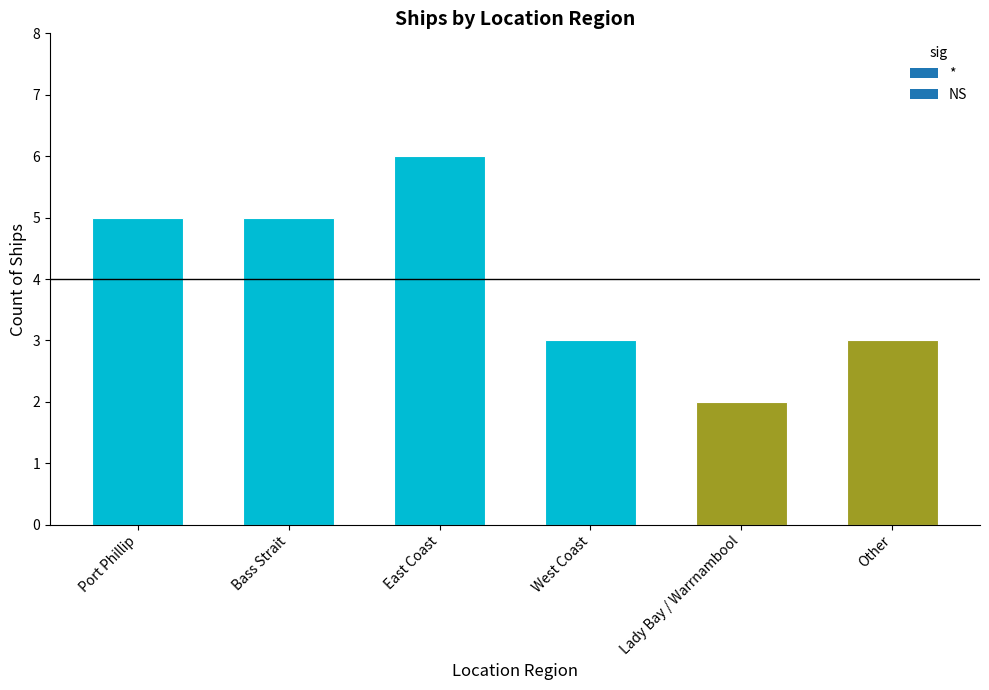

Which has a higher value, Bass Strait or East Coast?

East Coast